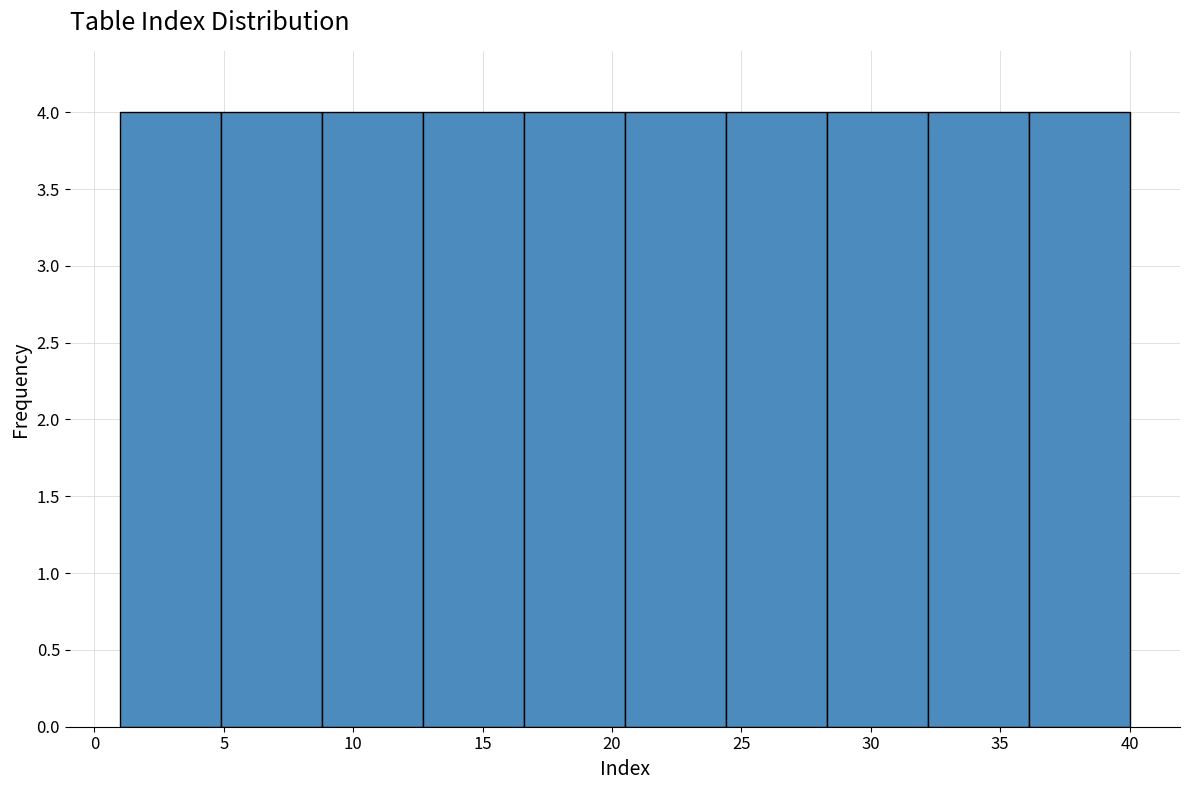

Reading left to right, list every bar in this chart as the range it spans on the x-axis followed by its height. Neither the bar edges nor the heights are printed on the chart, so give them approximately, as read against the axes.

1.0 to 4.9: 4
4.9 to 8.8: 4
8.8 to 12.7: 4
12.7 to 16.6: 4
16.6 to 20.5: 4
20.5 to 24.4: 4
24.4 to 28.3: 4
28.3 to 32.2: 4
32.2 to 36.1: 4
36.1 to 40.0: 4